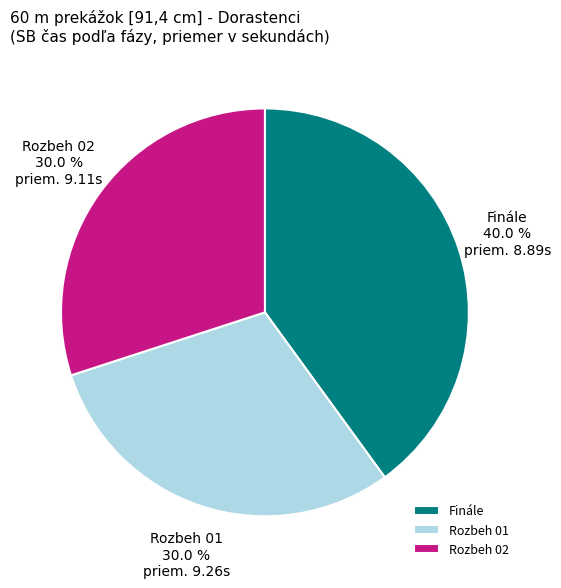

Is Rozbeh 01 the majority of the pie?

No